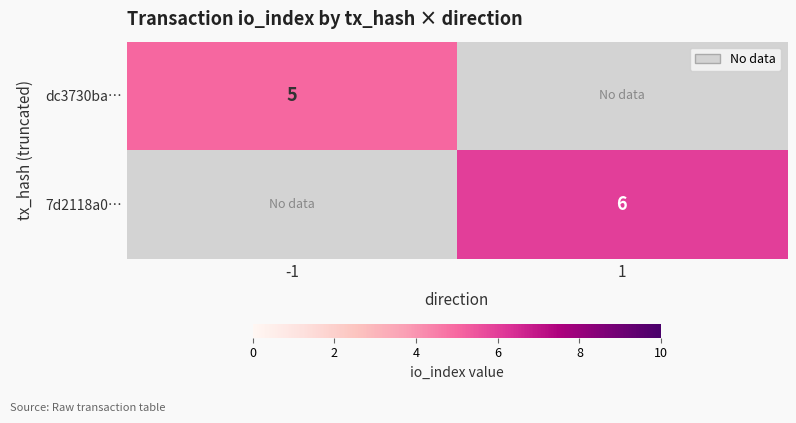

The dc3730ba… series shows 5 at -1. True or false?

True